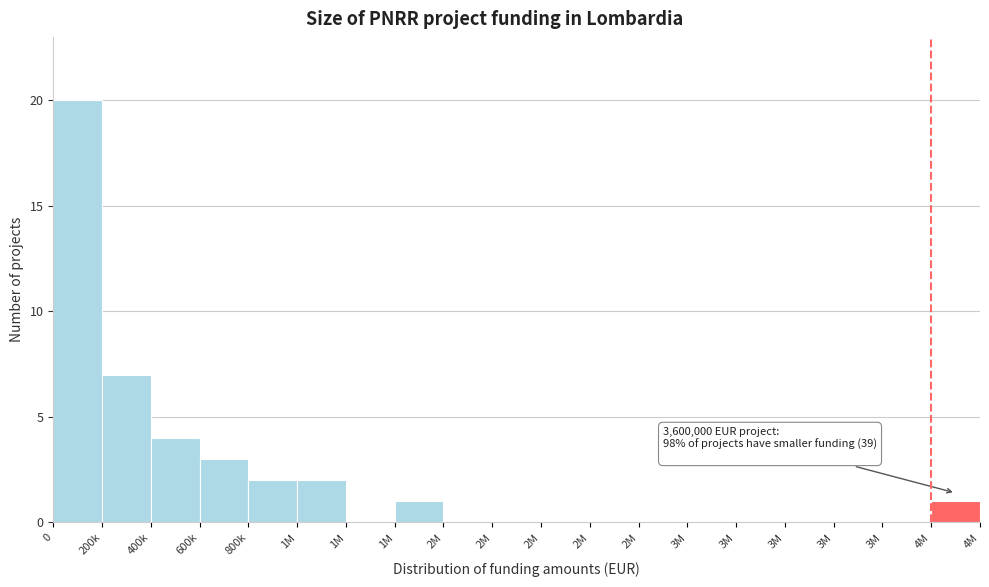

How many categories are shown in the chart?

19